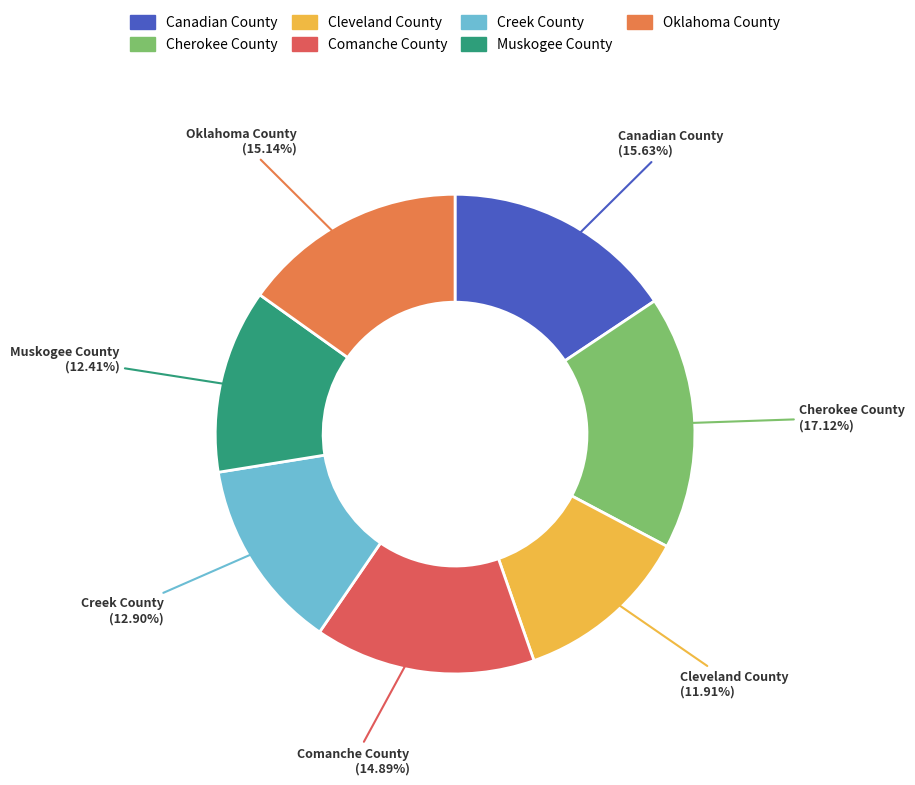

Which category has the biggest portion of the pie?

Cherokee County